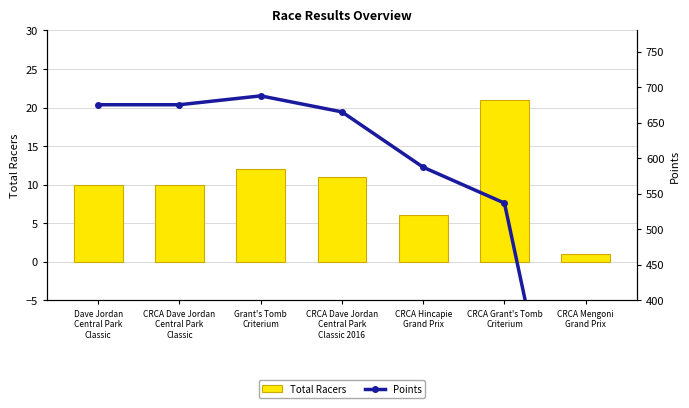

Reading left to right, list all the values displayed in this chart.

Total Racers: 10.0	10.0	12.0	11.0	6.0	21.0	1.0
Points: 675.4	675.4	687.8	665.3	587.4	536.9	0.0